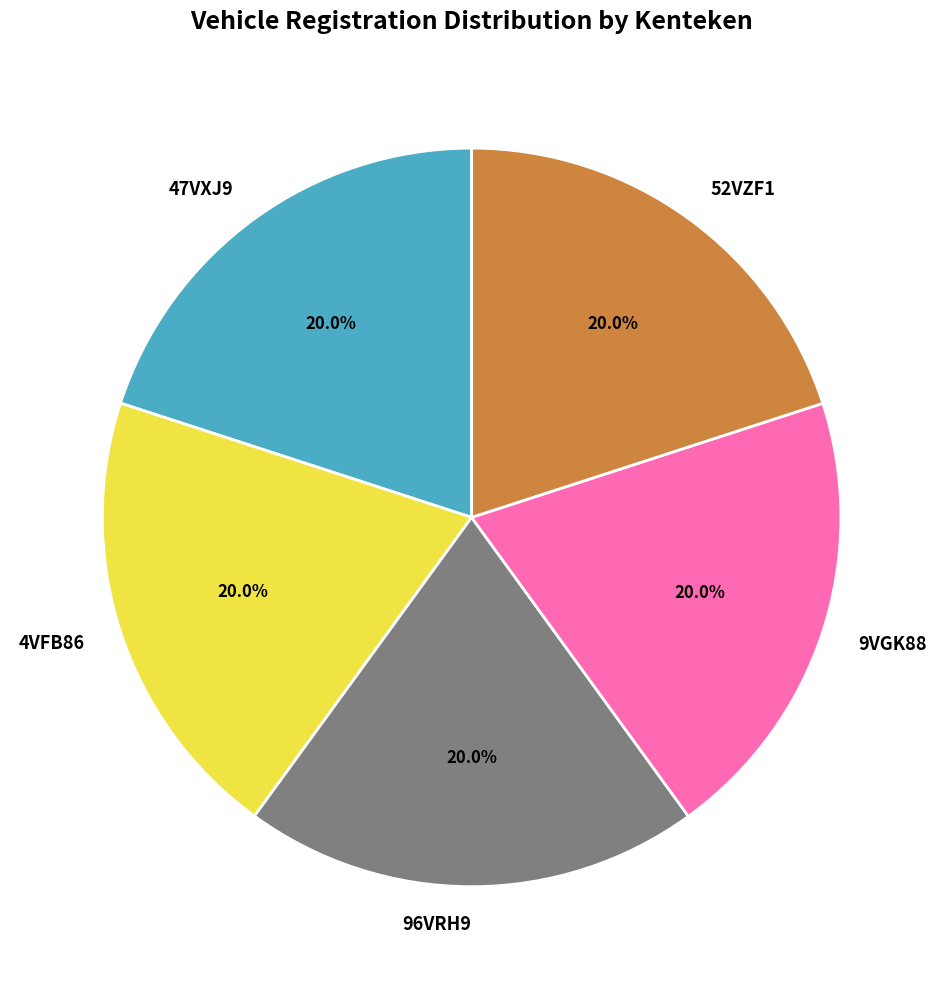

How much of the chart is everything except 96VRH9?

80.0%